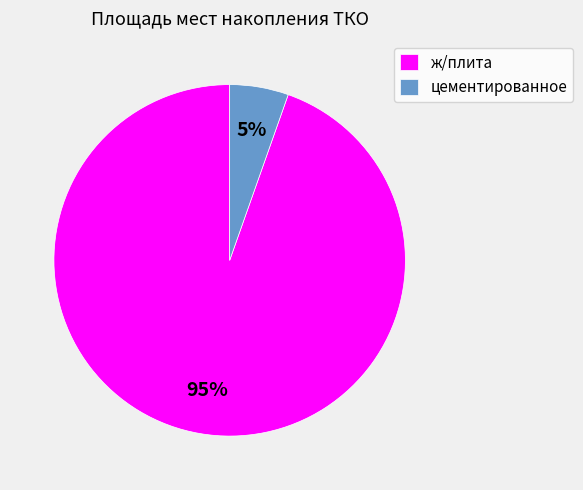

Which slice is the smallest?

цементированное